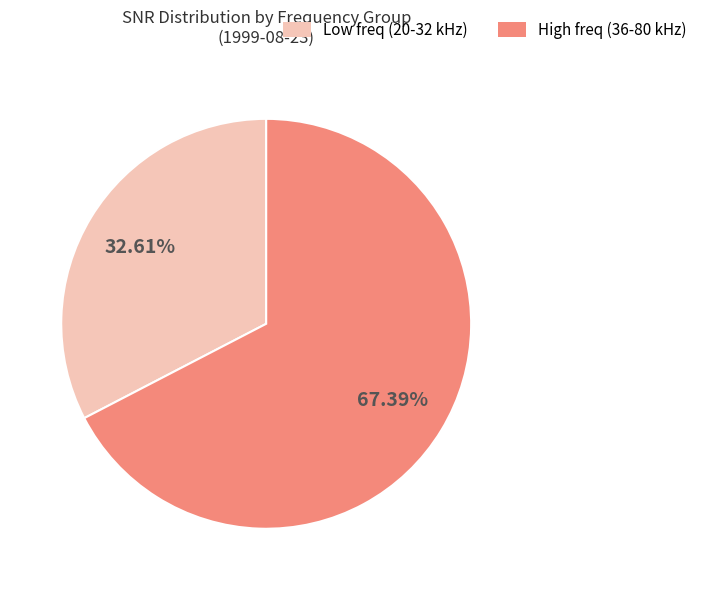

Which has a higher value, High freq (36-80 kHz) or Low freq (20-32 kHz)?

High freq (36-80 kHz)